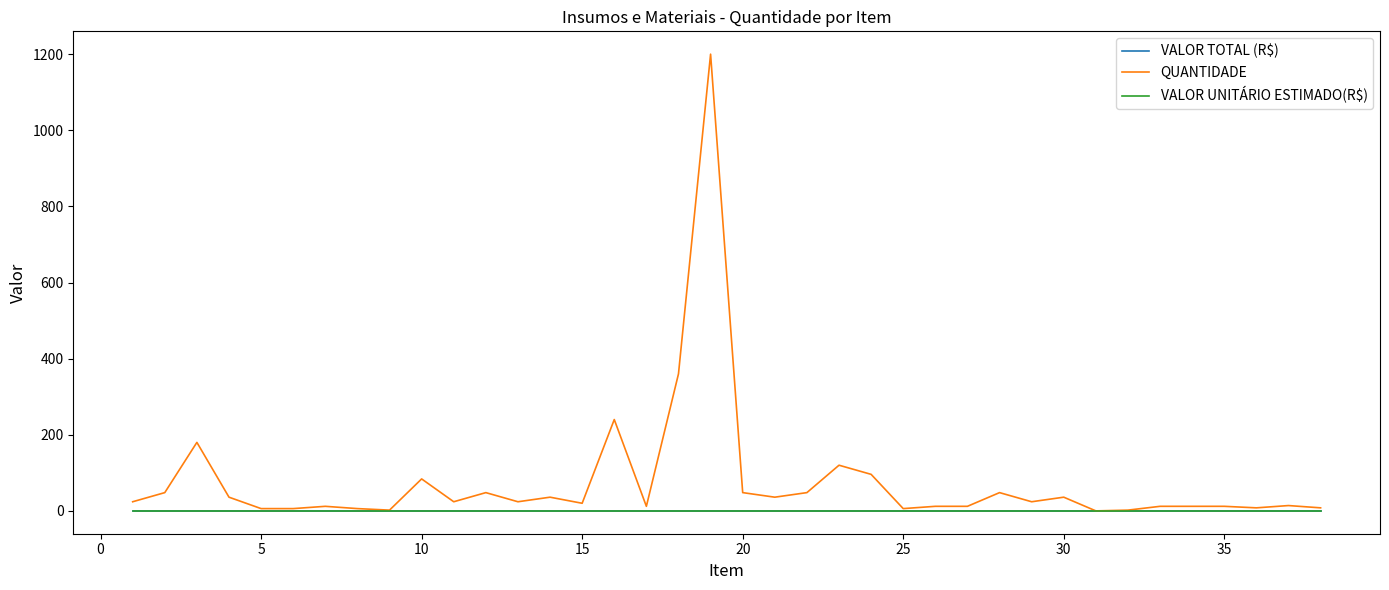

Which series has the largest total across all categories?

QUANTIDADE